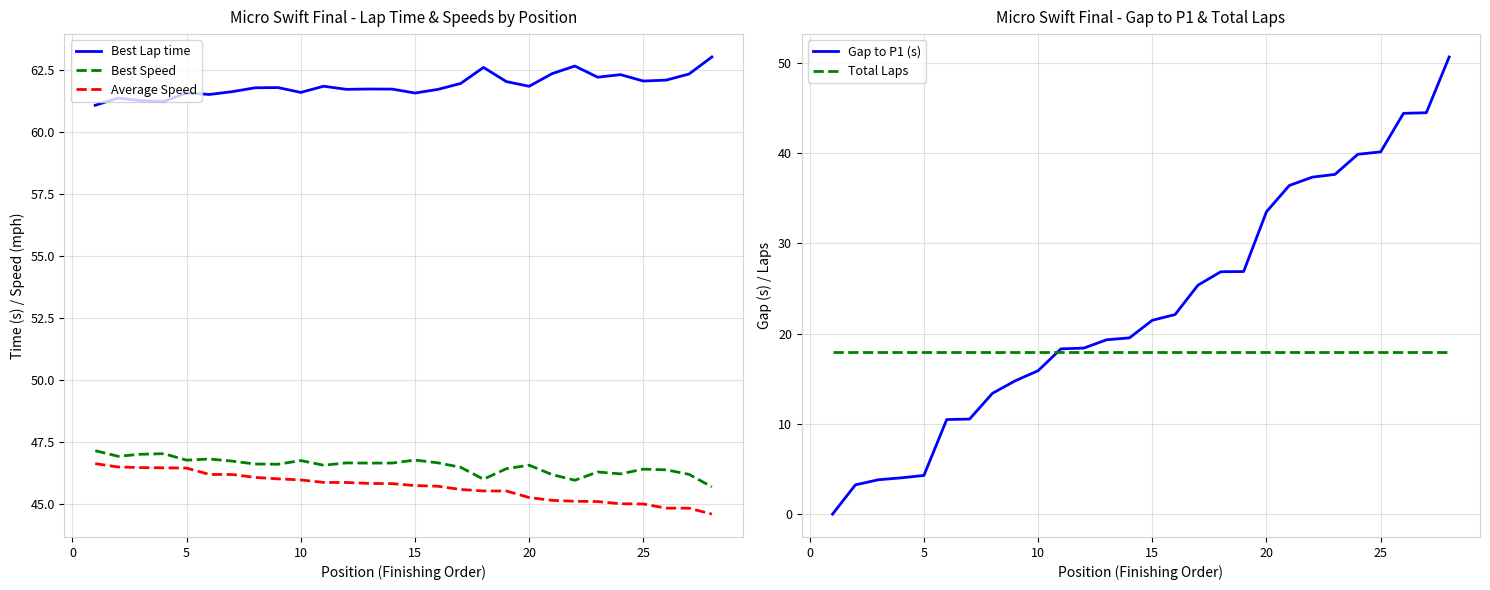

How many series are shown in this chart?

5